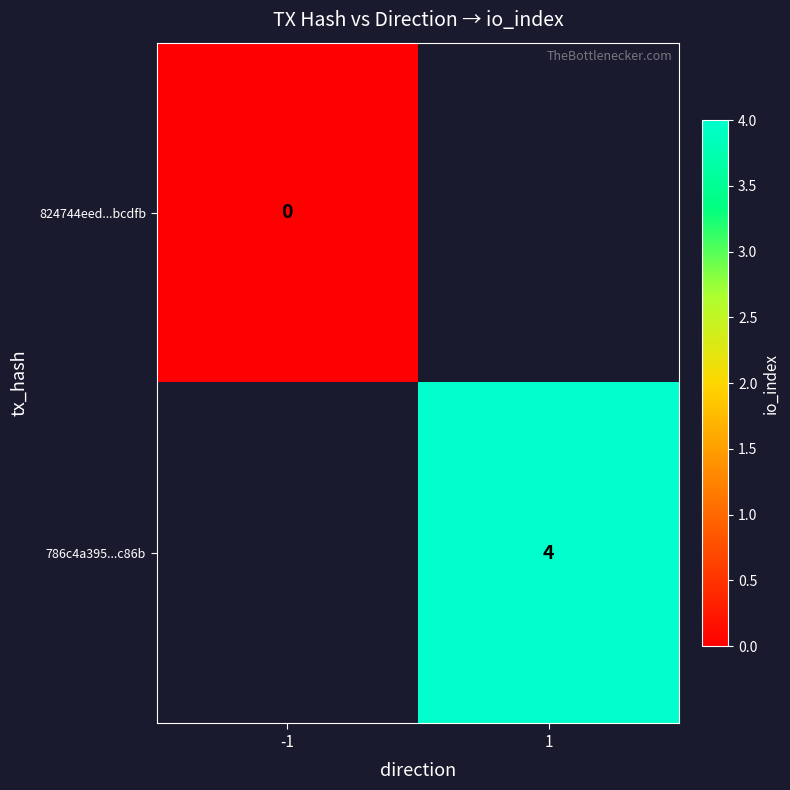

Between -1 and 1, which is larger?

1